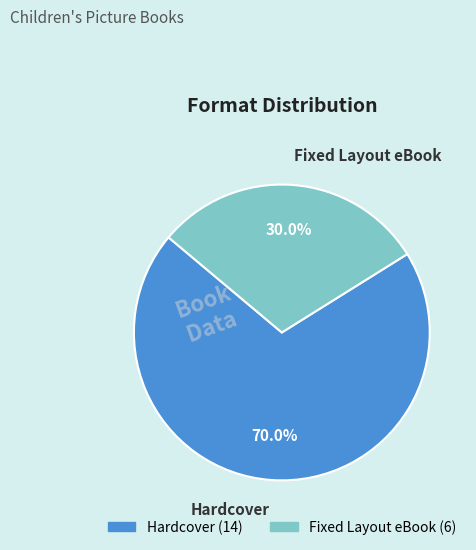

What is the ratio of the value at Hardcover to the value at Fixed Layout eBook?

2.3